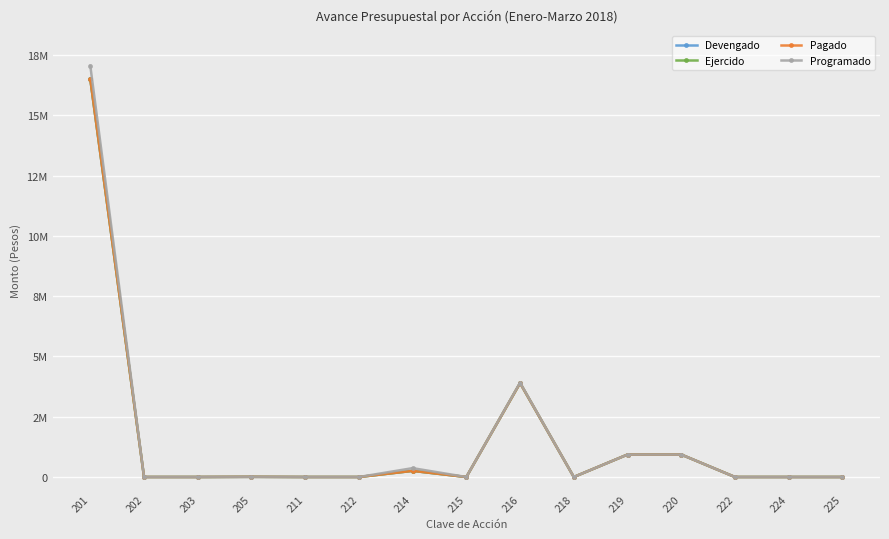

Does the chart display data point markers on the line(s)?

Yes